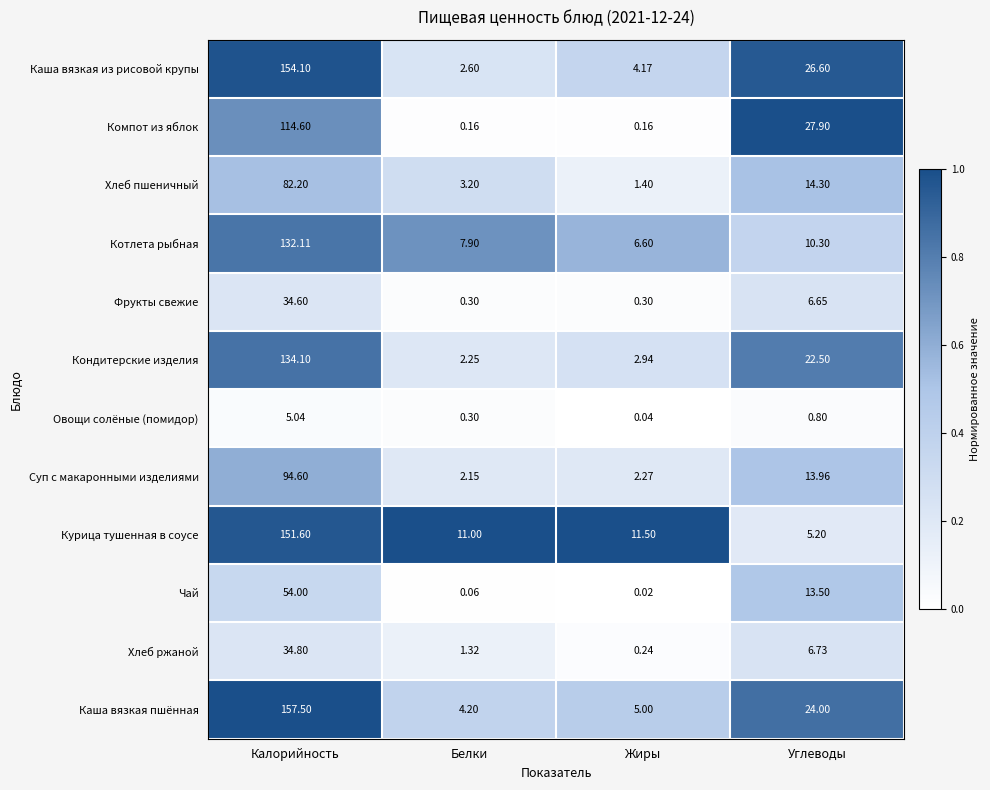

List the labels in order of Суп с макаронными изделиями value, smallest first.

Белки, Жиры, Углеводы, Калорийность